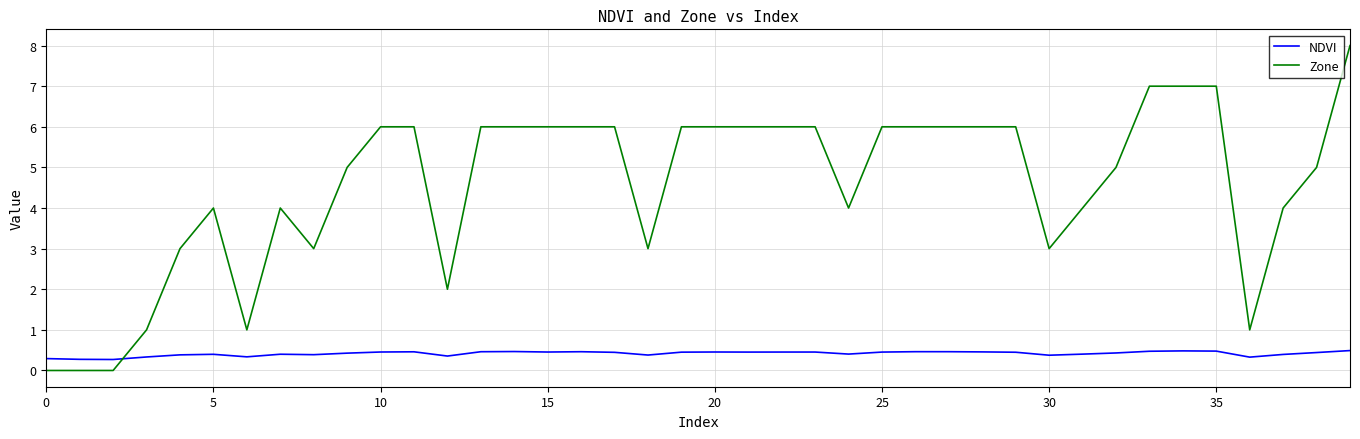

How many lines are shown in the chart?

2